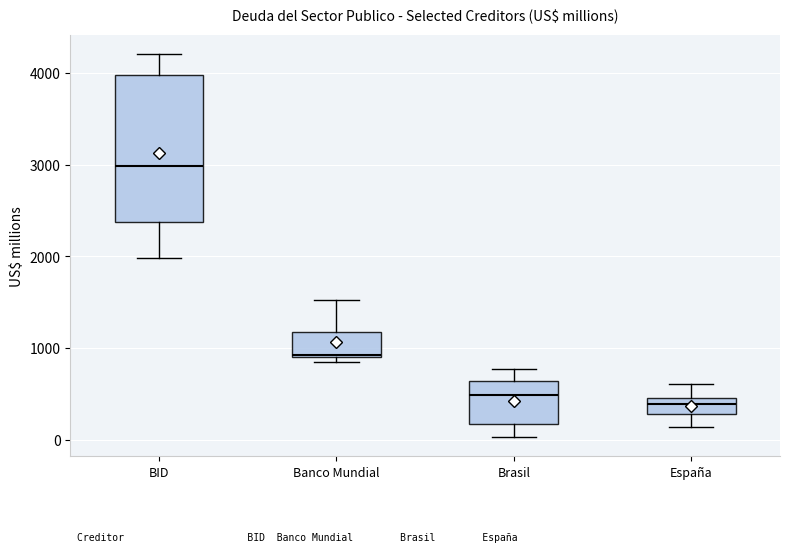

Comparing the boxes themselves (not the whiskers), which one is the tallest?

BID